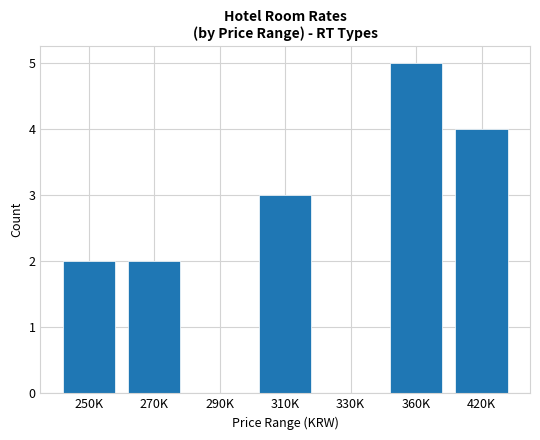

Which label corresponds to the largest value in the chart?

360K